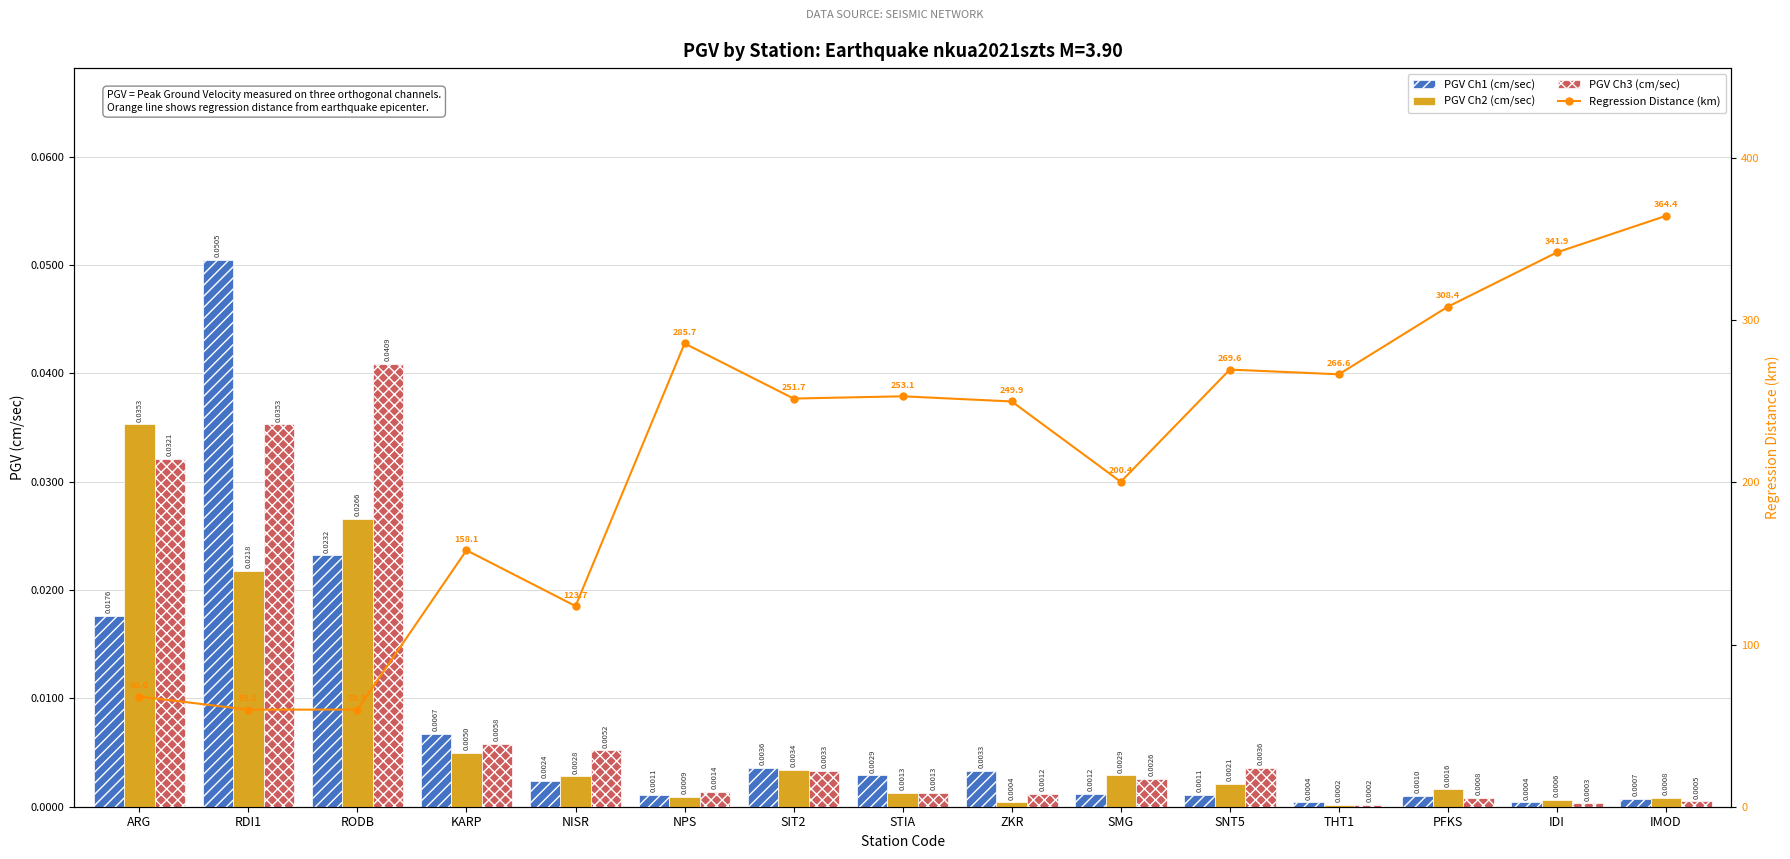

The value of PGV Ch2 (cm/sec) at SIT2 is 0.0. True or false?

False